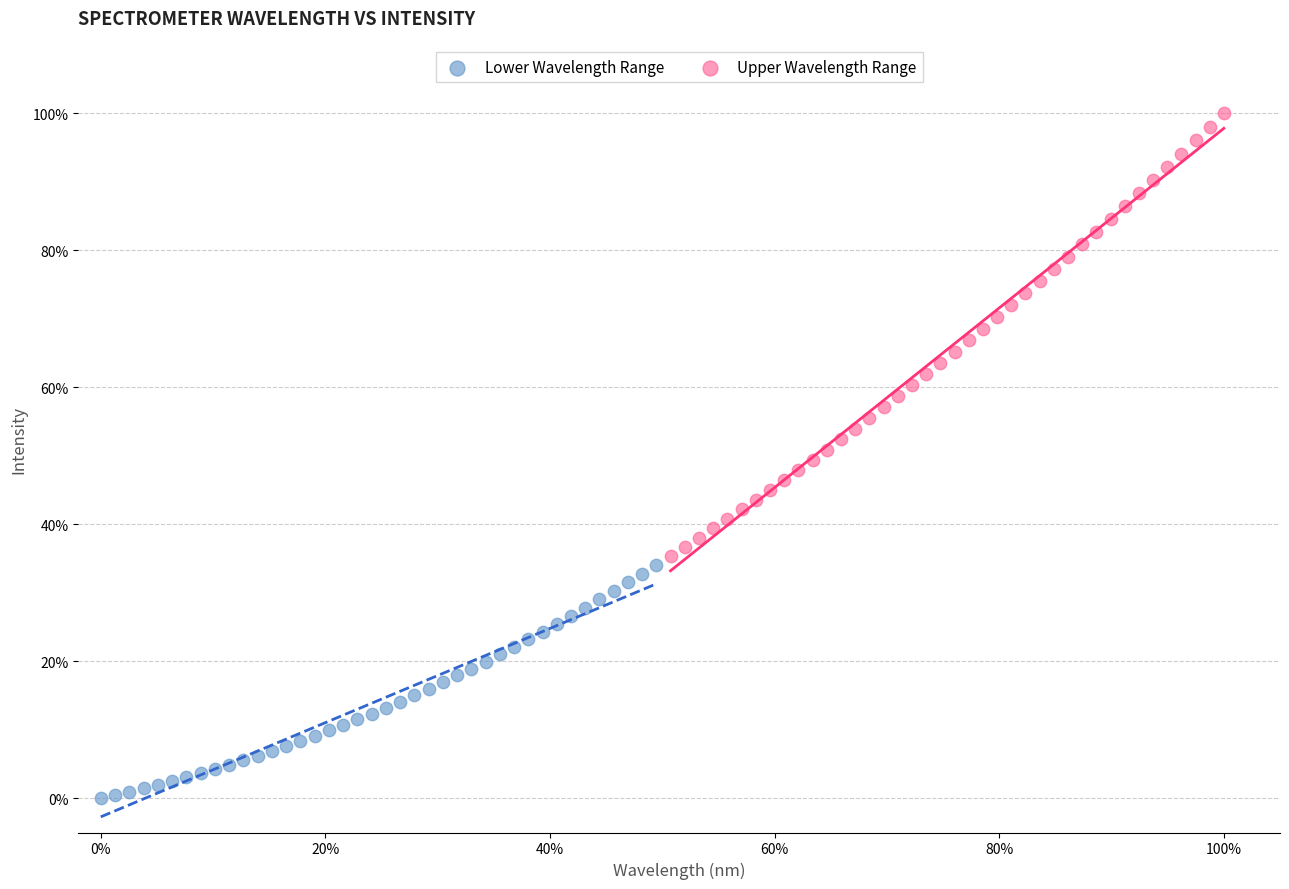

Which series has the widest spread of Y values?

Upper Wavelength Range